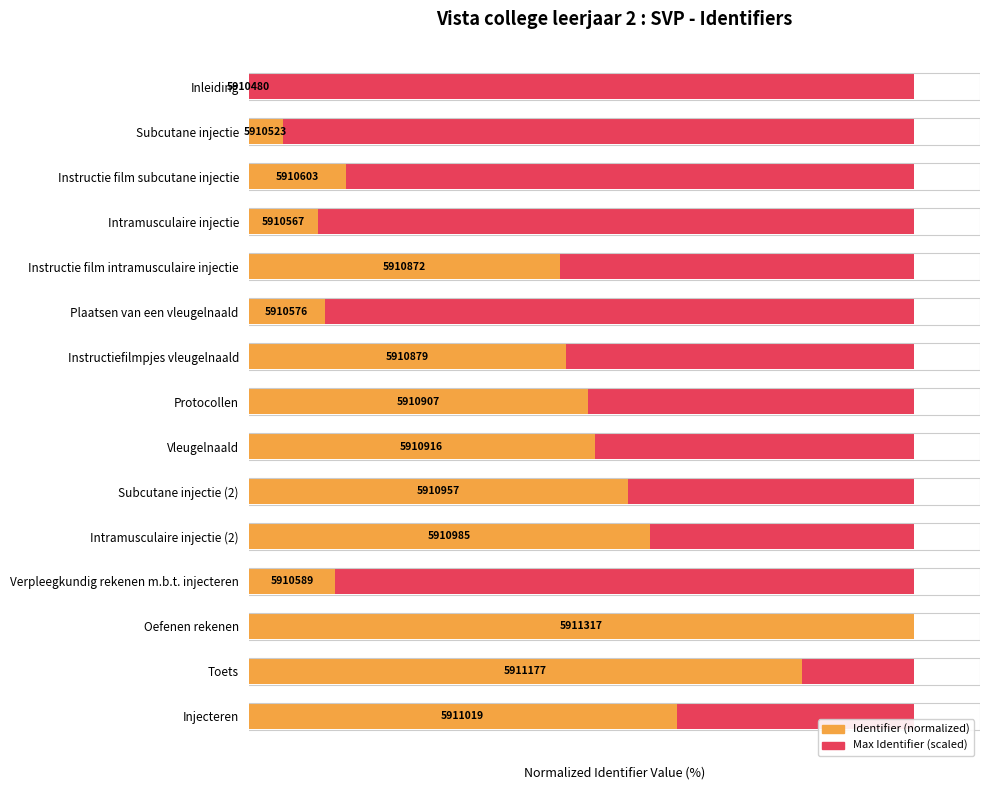

True or false: Max Identifier (scaled) has a value of 0.2 at 13.

False